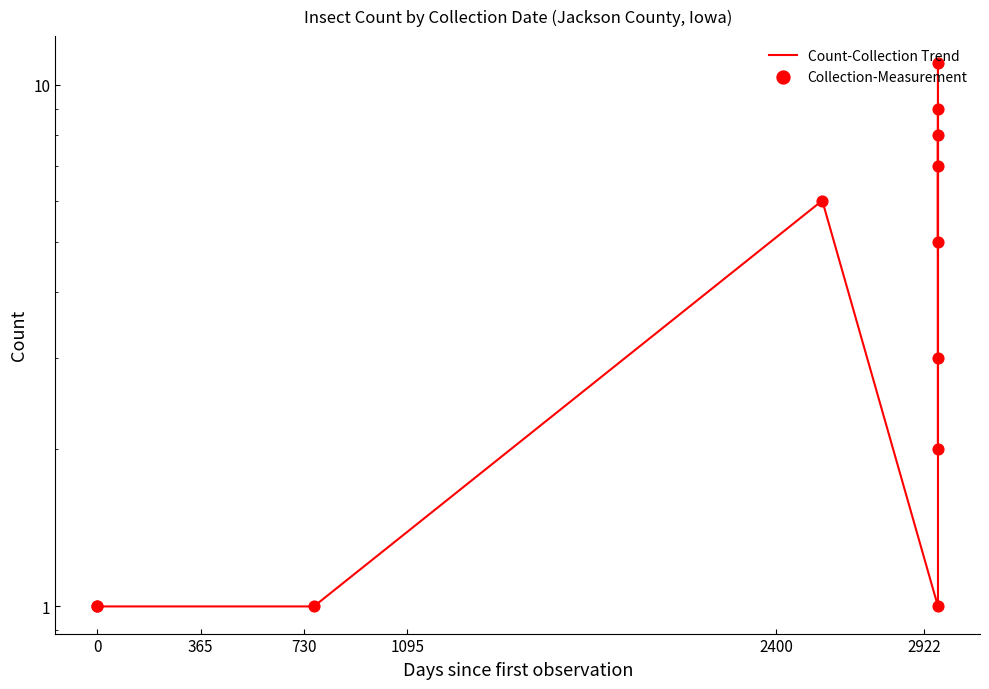

Which series has the largest total across all categories?

Count-Collection Trend